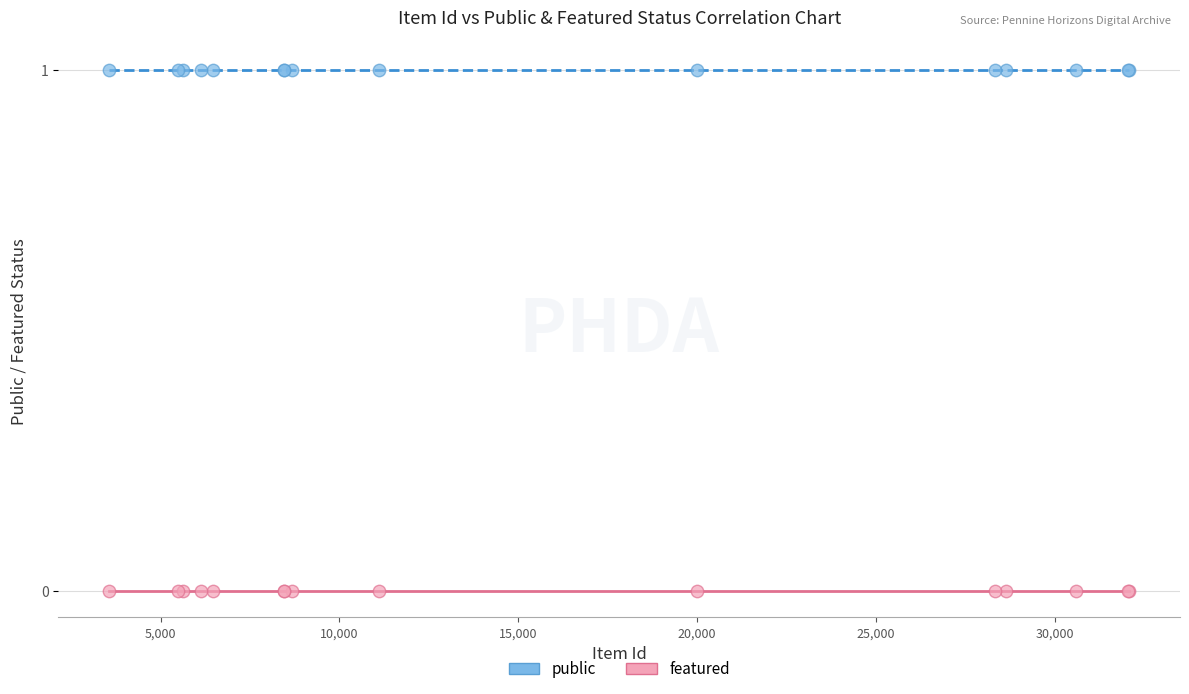

What are all the series names shown in the legend?

public, featured